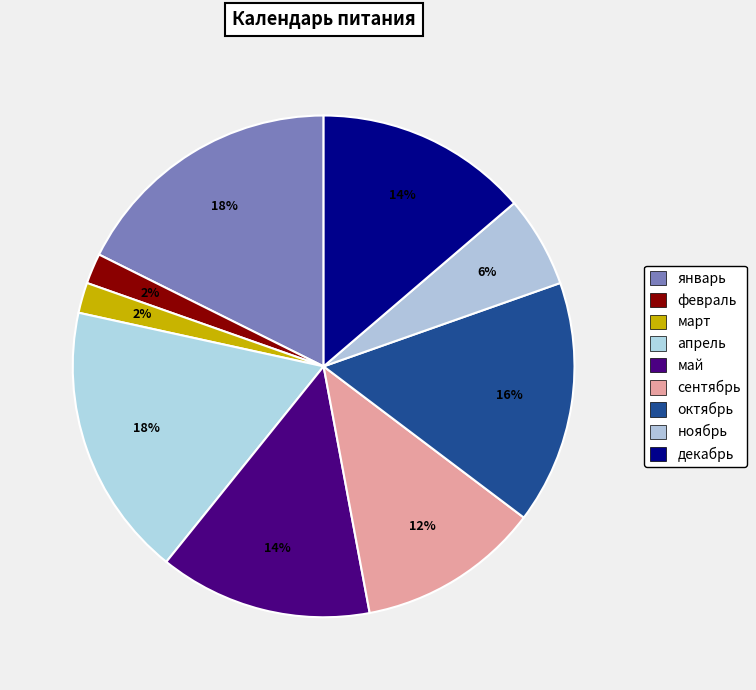

Rank the categories by value from highest to lowest.

январь, апрель, октябрь, май, декабрь, сентябрь, ноябрь, февраль, март